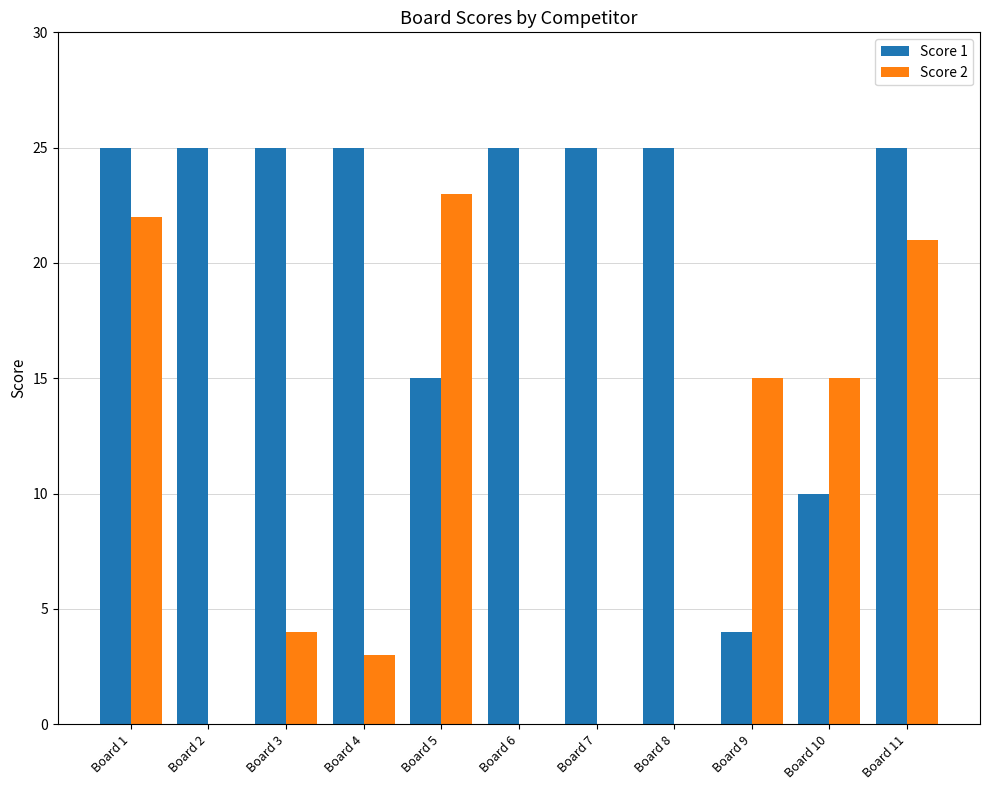

Which category has the highest value in the Score 2 series?

Board 5